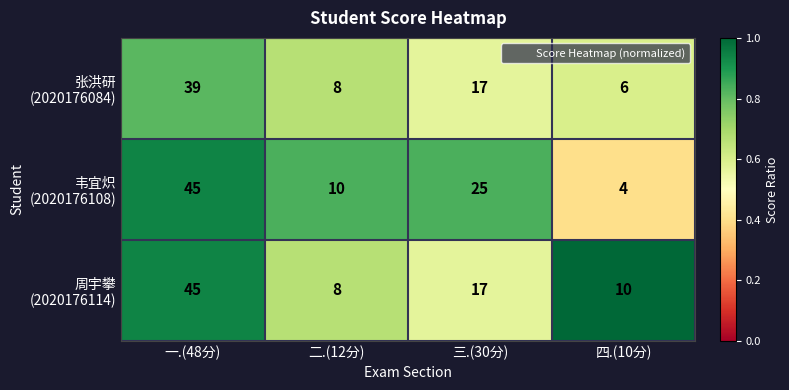

What is the difference between the highest and lowest values at 一.(48分)?

6